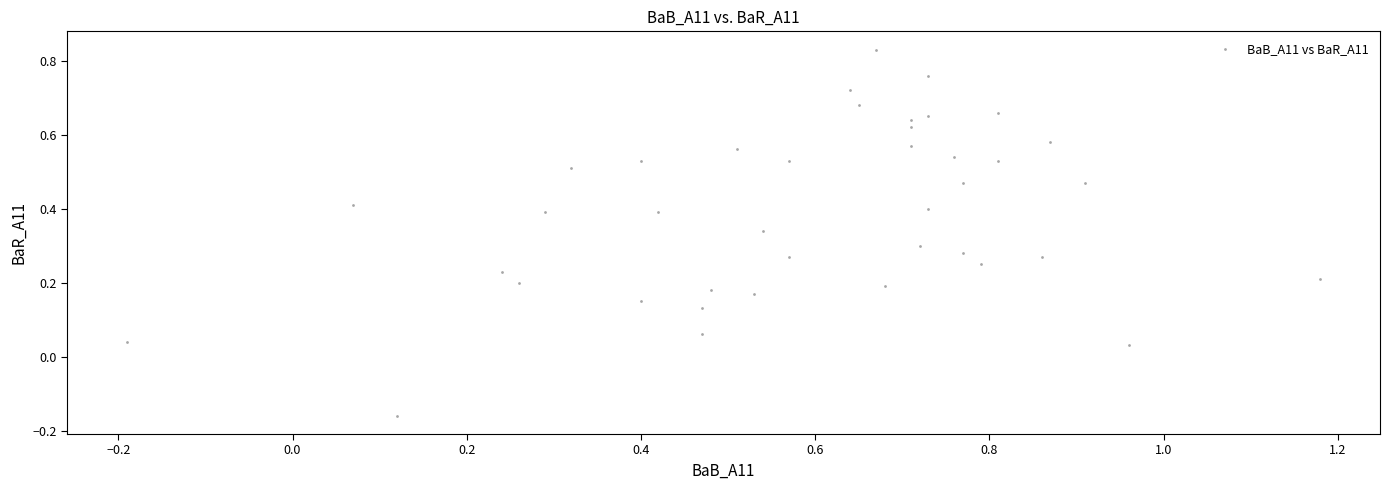

What is the range of Y values (max minus min)?

1.0